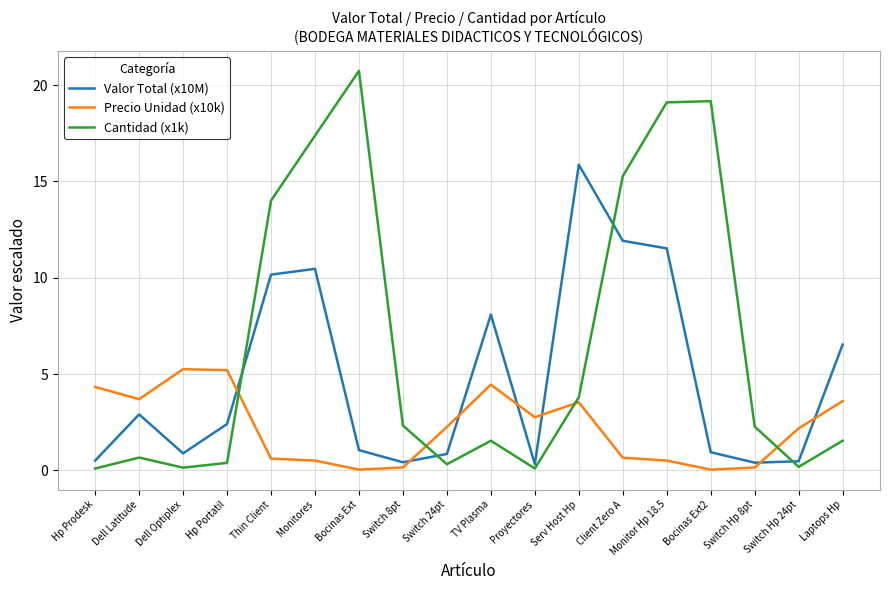

Which series has the largest range (max minus min)?

Cantidad (x1k)